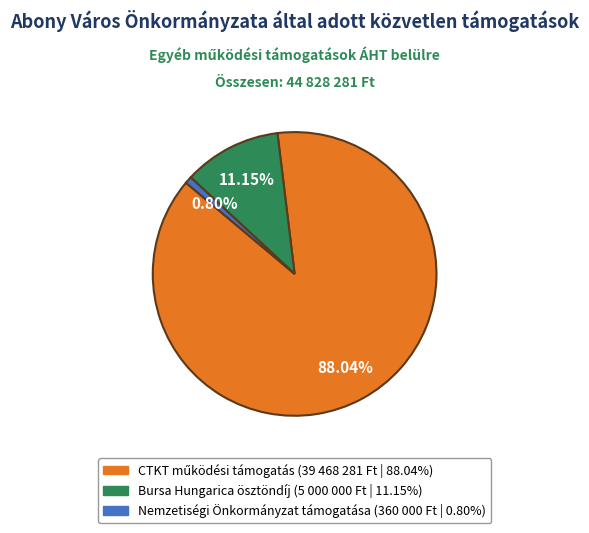

What is the ratio of the value at Bursa Hungarica ösztöndíj to the value at Nemzetiségi Önkormányzat támogatása?

13.9